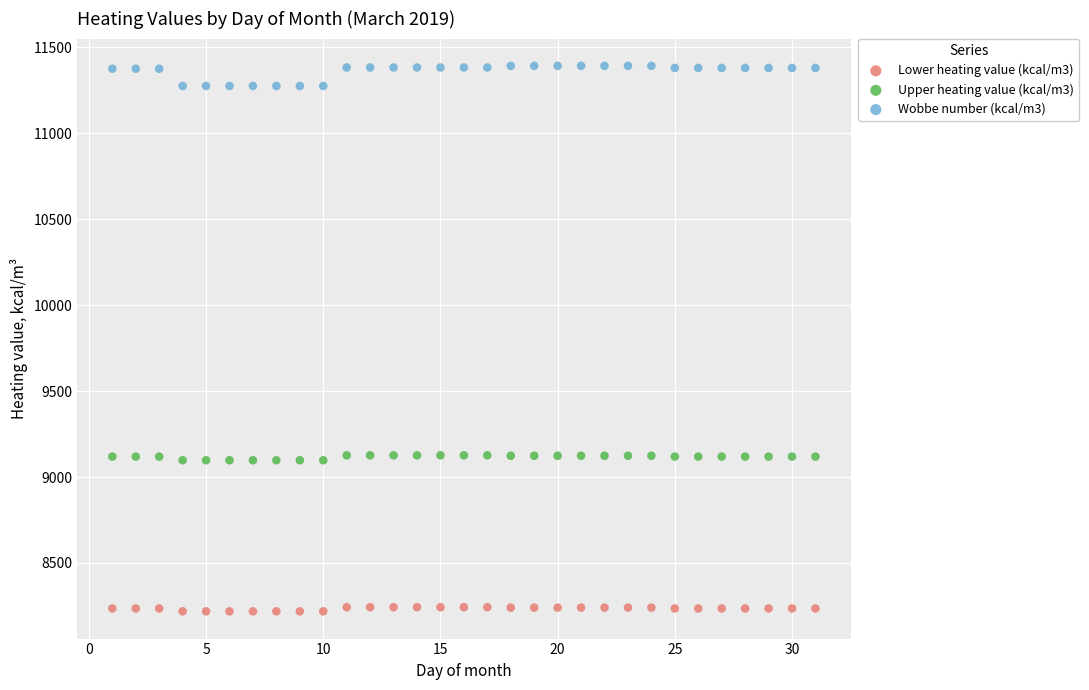

What are all the series names shown in the legend?

Lower heating value (kcal/m3), Upper heating value (kcal/m3), Wobbe number (kcal/m3)